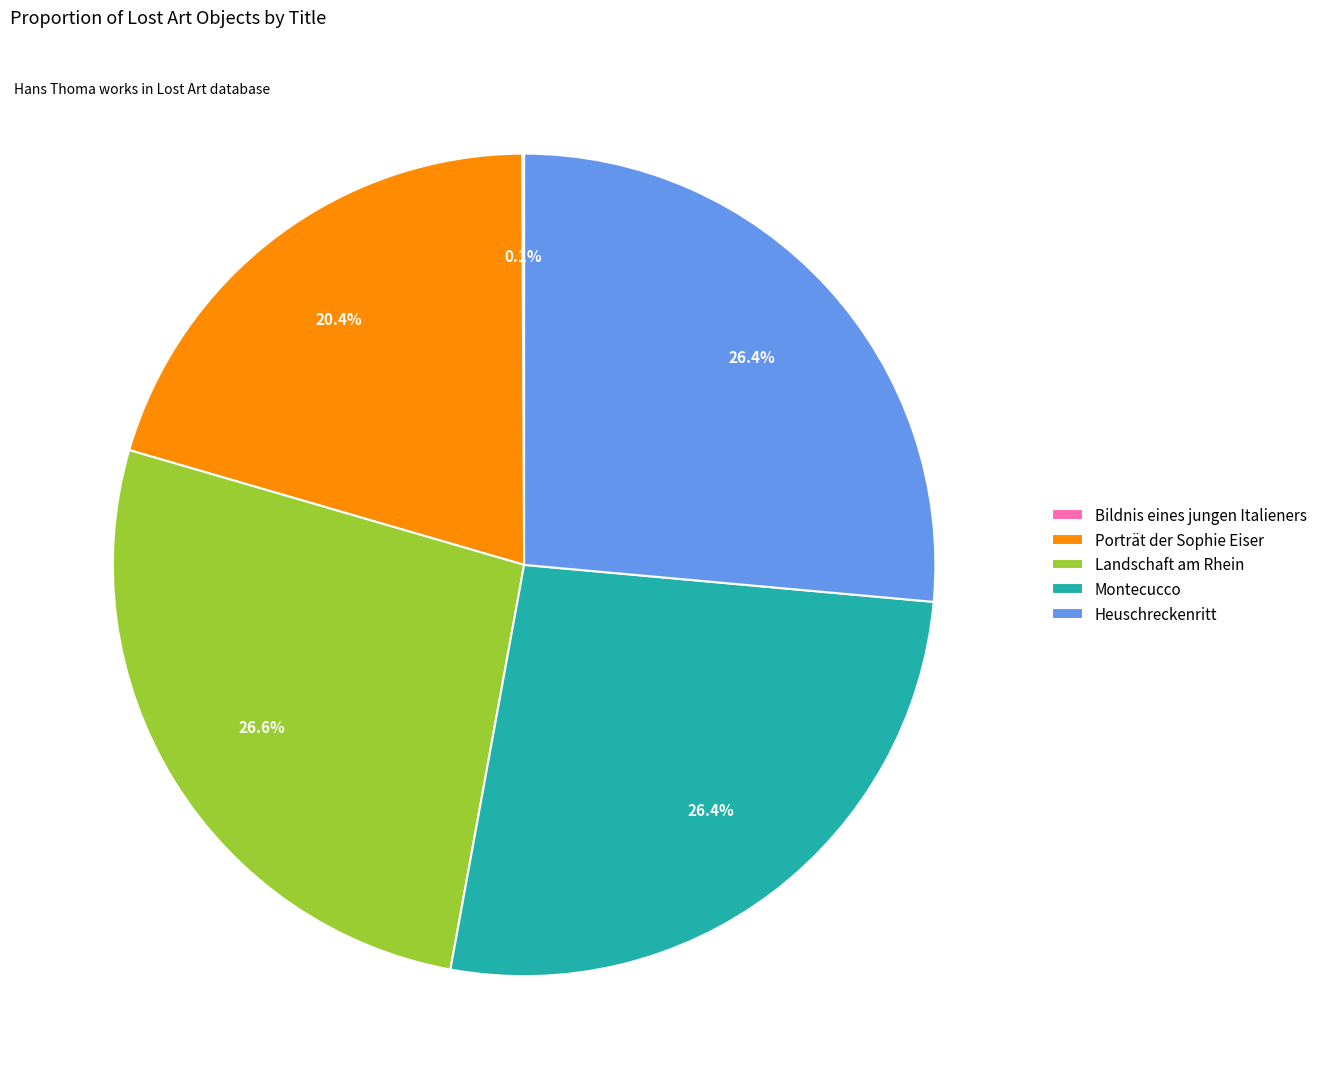

What percentage is the Porträt der Sophie Eiser slice, to the nearest percent?

20%